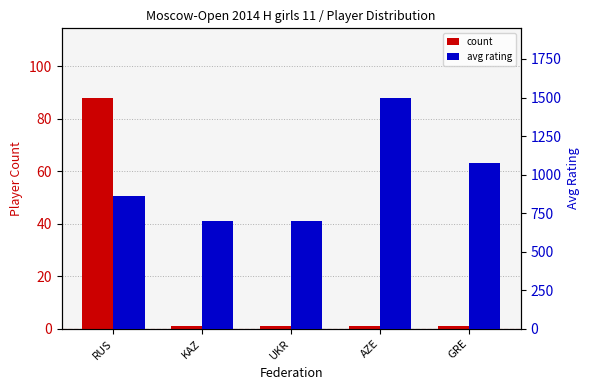

Which category has the lowest value across all series?

KAZ